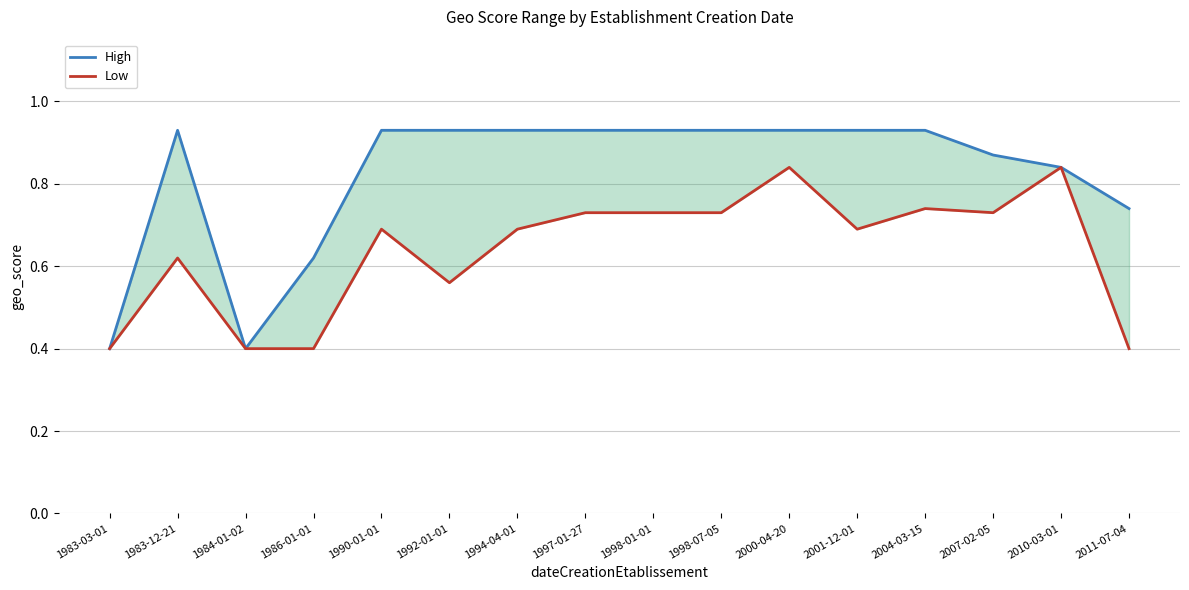

What is the difference between the maximum and minimum values in the Low series?

0.4